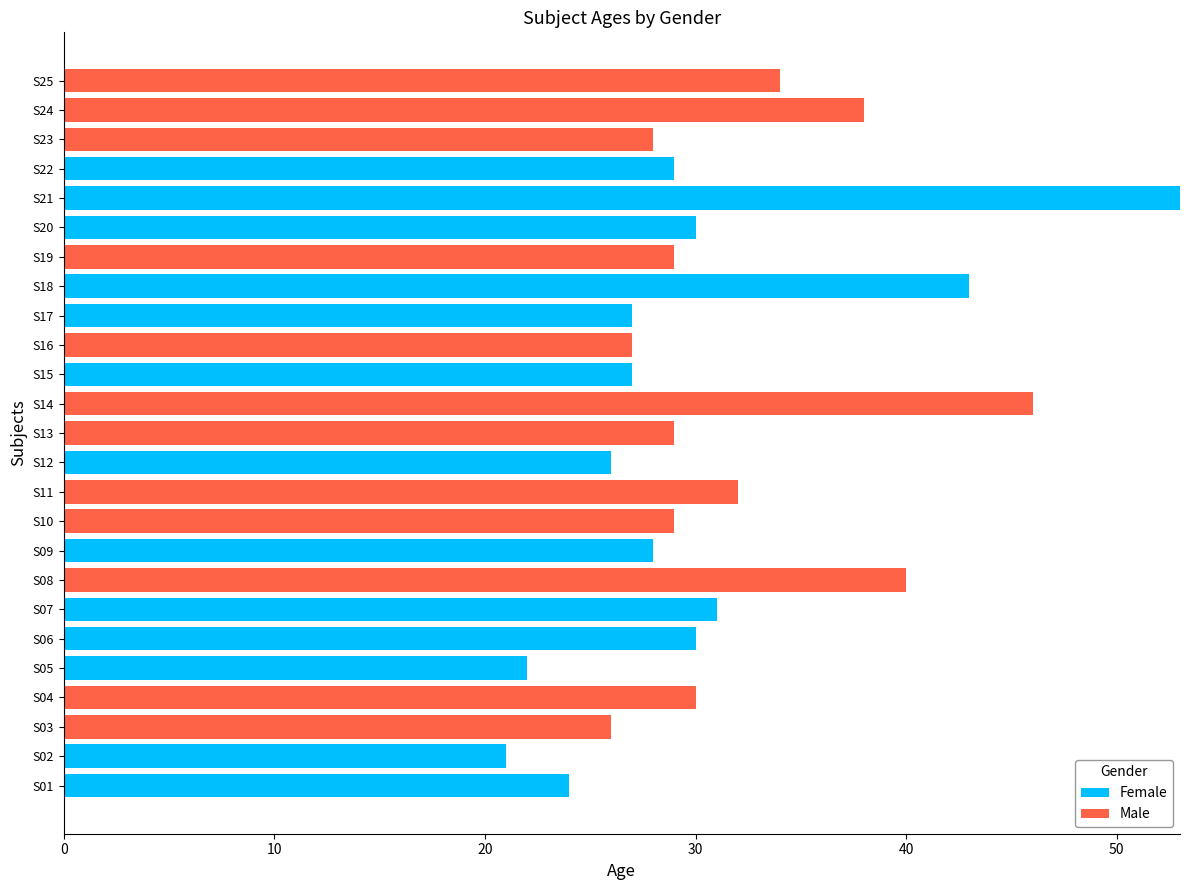

What is the highest value of the Female series?

53